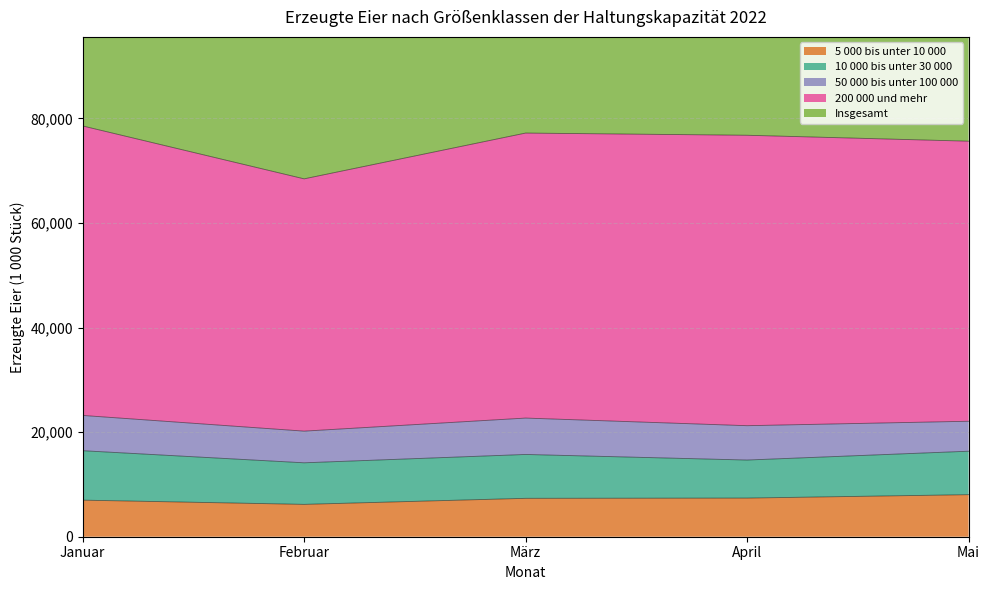

What is the difference between the maximum and minimum values in the 200 000 und mehr series?

10113